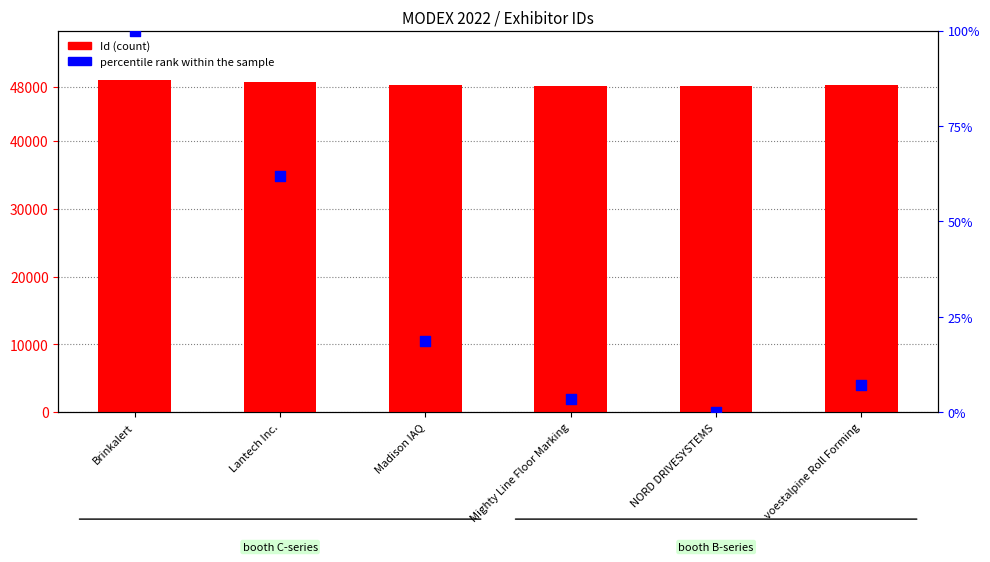

What is the total value across all series at Brinkalert?

49004.0